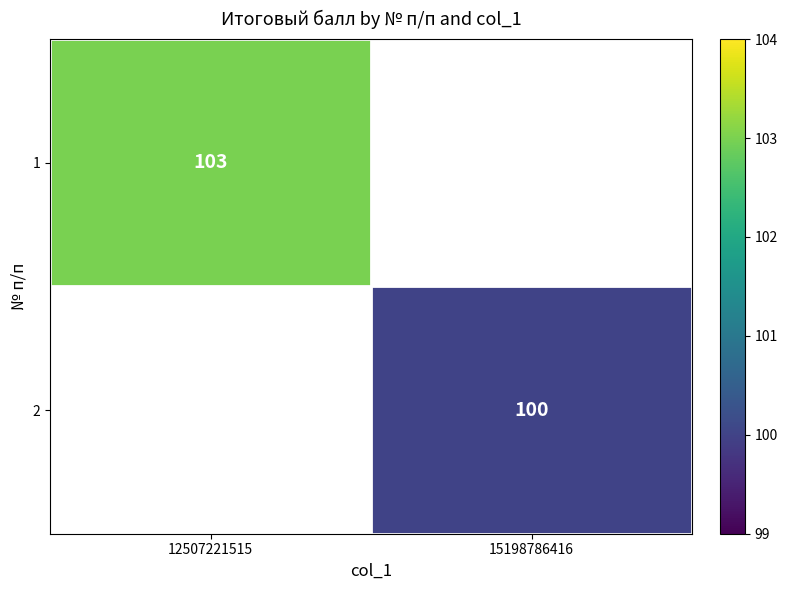

Is it true that 1 equals 103 at 12507221515?

True